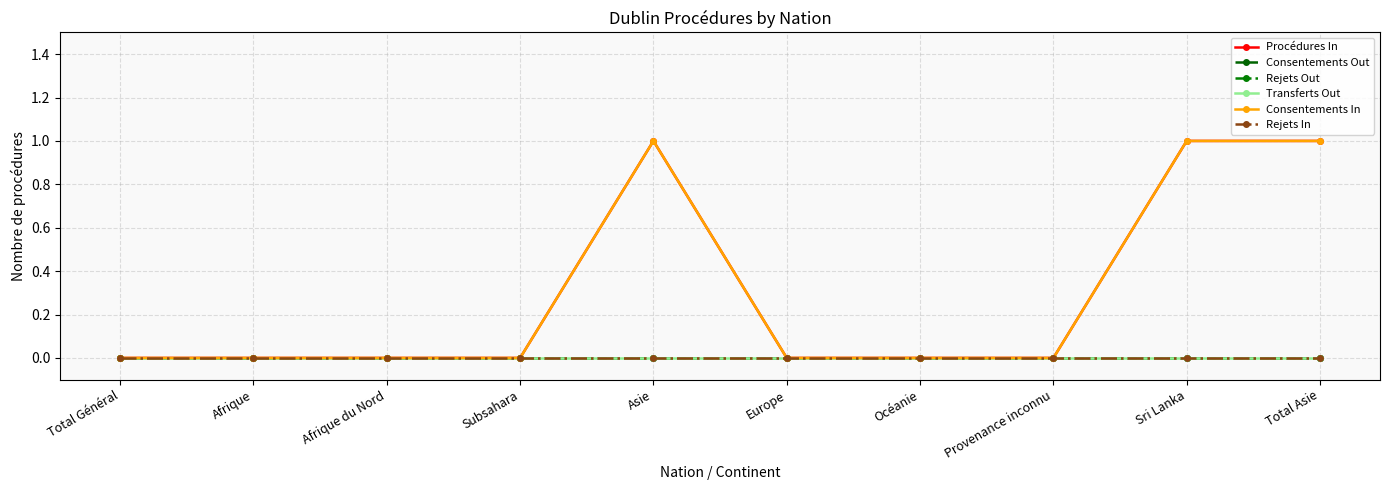

At how many categories does at least one series exceed 0?

3